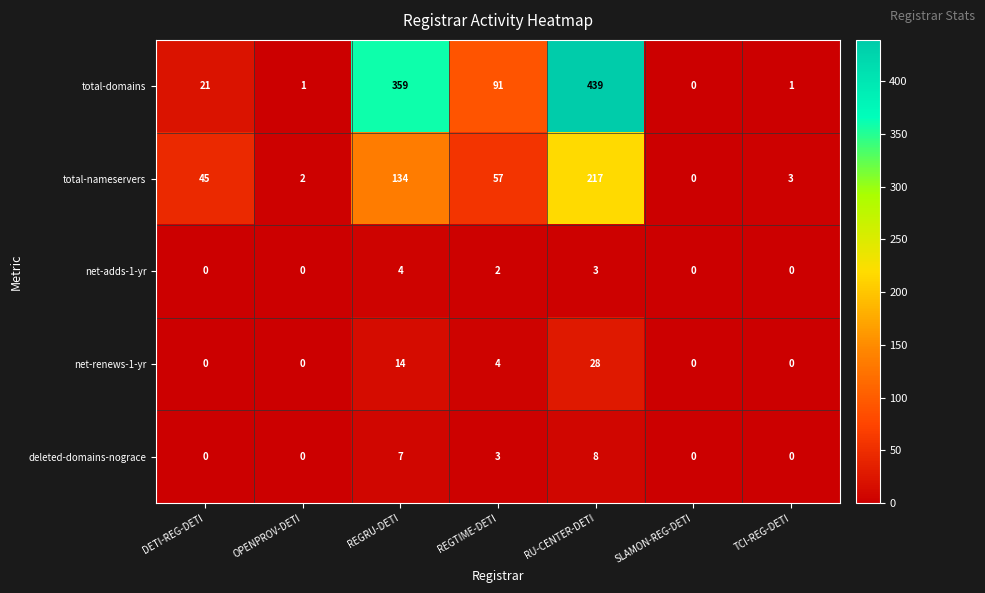

List the series in order of their peak value, highest first.

total-domains, total-nameservers, net-renews-1-yr, deleted-domains-nograce, net-adds-1-yr